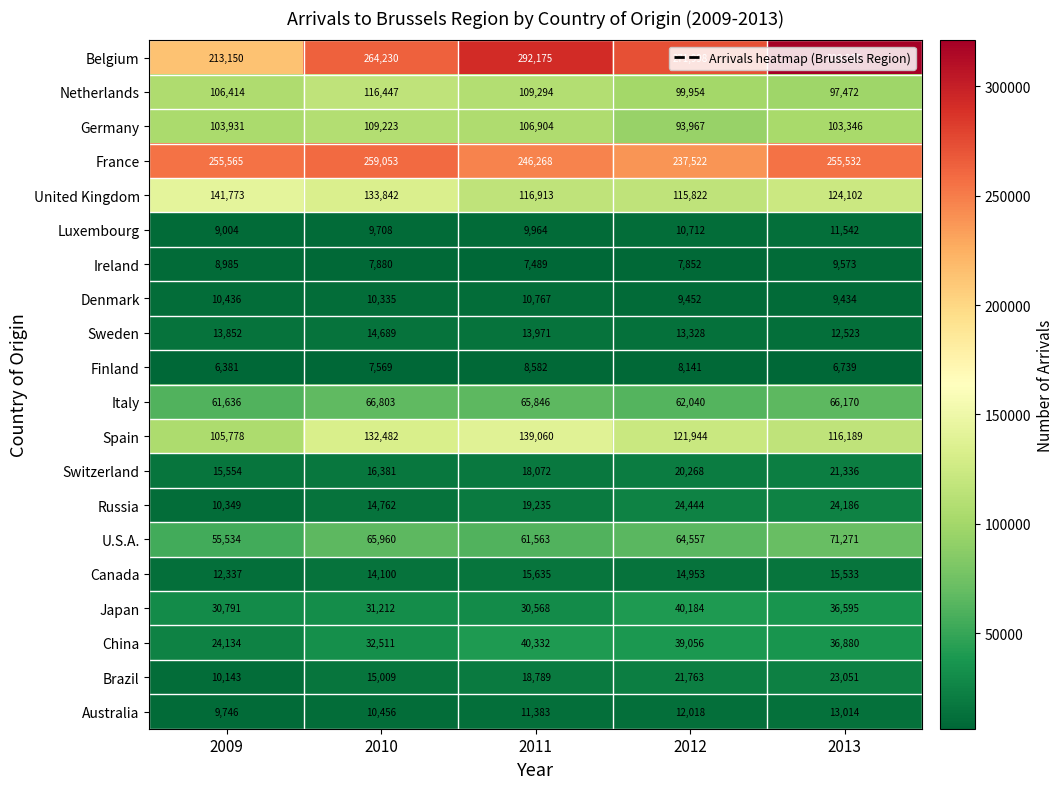

Which category has the highest value across all series?

2013